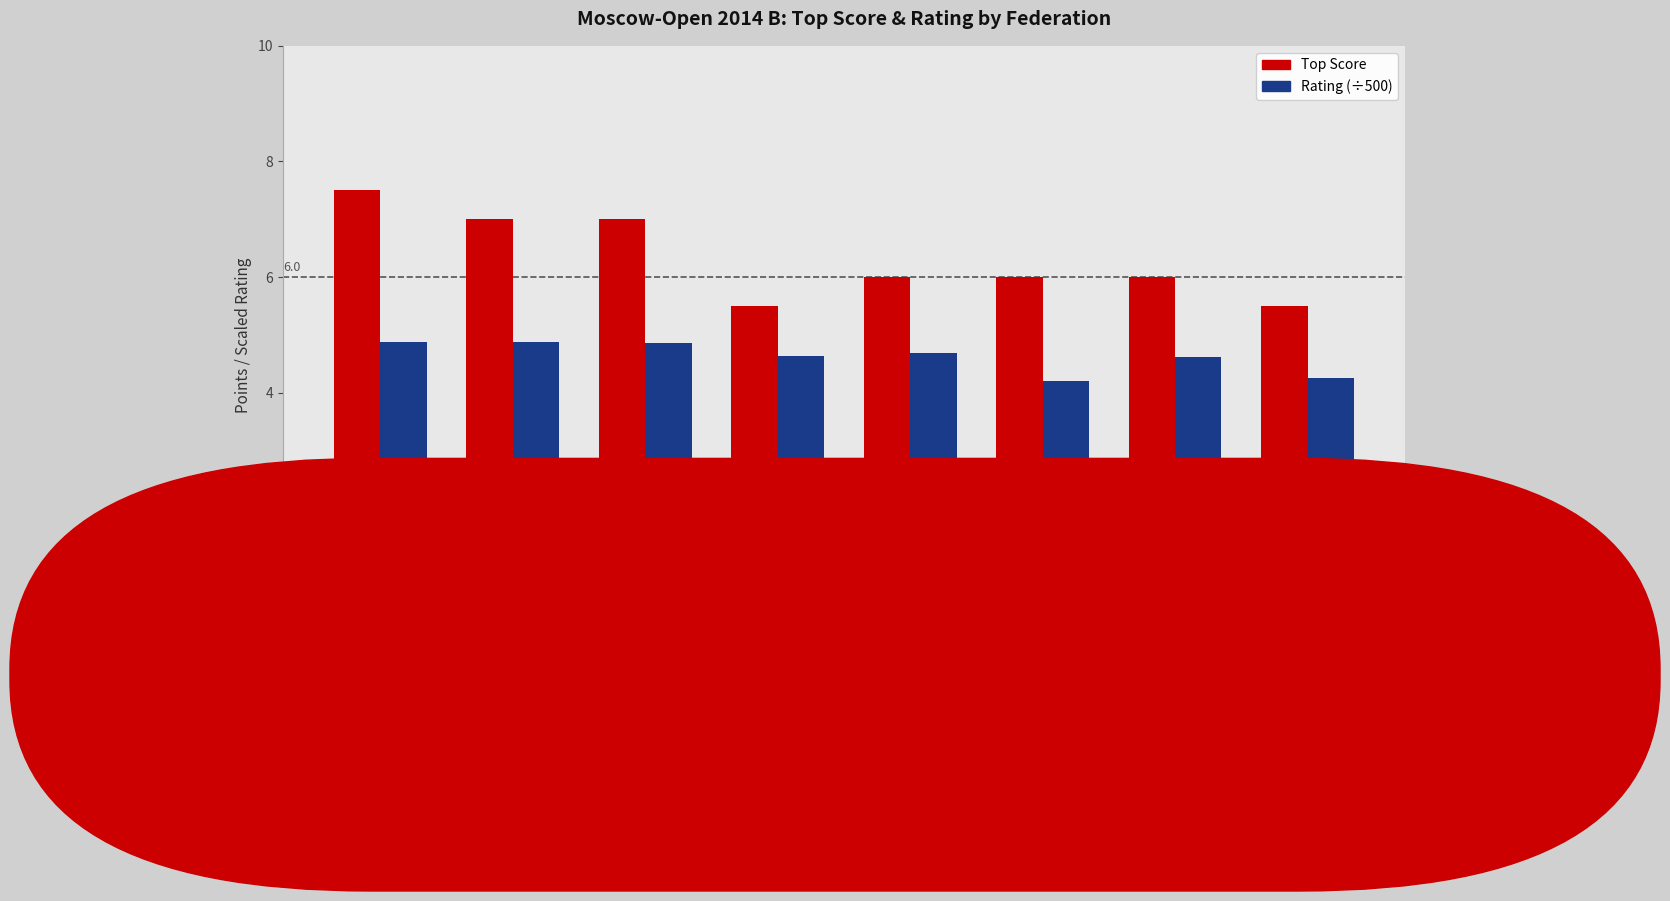

Reading right to left, transcribe all the data shown in this chart.

Top Score: UZB=5.5	SRB=6.0	KAZ=6.0	UKR=6.0	HUN=5.5	GEO=7.0	TUR=7.0	RUS=7.5
Rating (÷500): UZB=4.2	SRB=4.6	KAZ=4.2	UKR=4.7	HUN=4.6	GEO=4.9	TUR=4.9	RUS=4.9